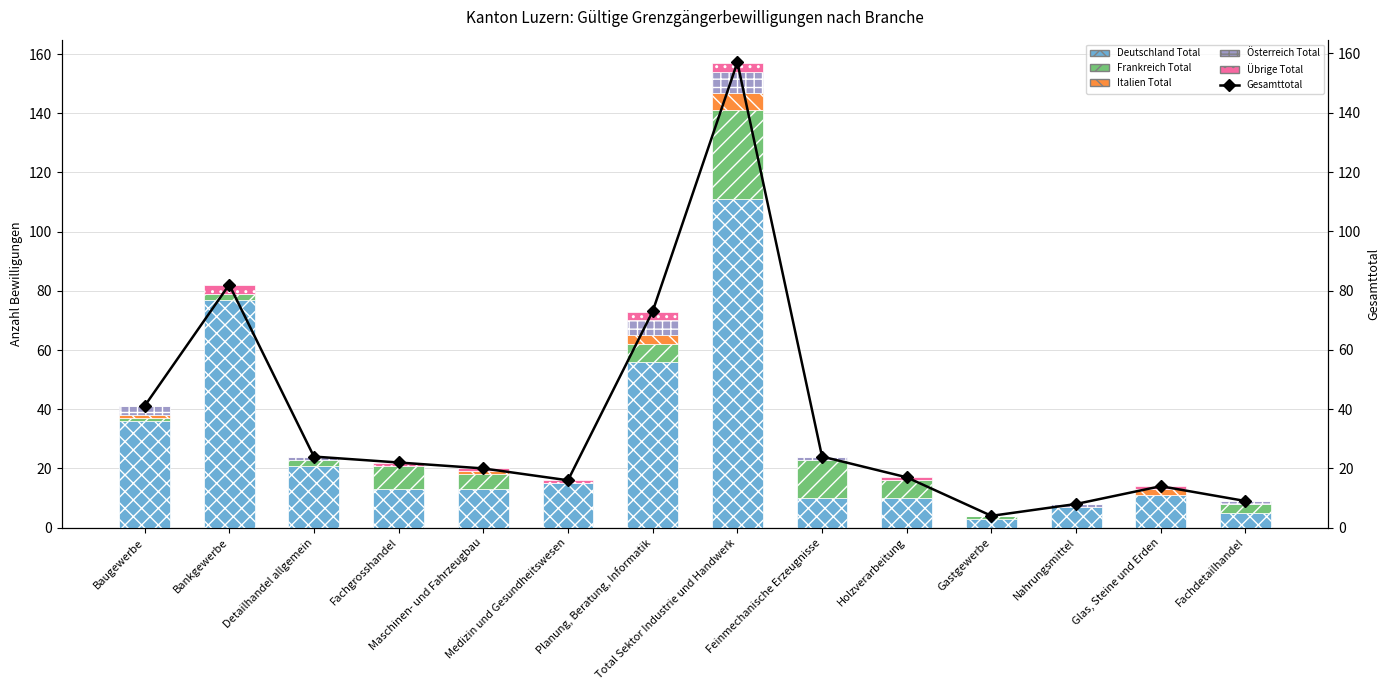

How many bars are there in each group?

6